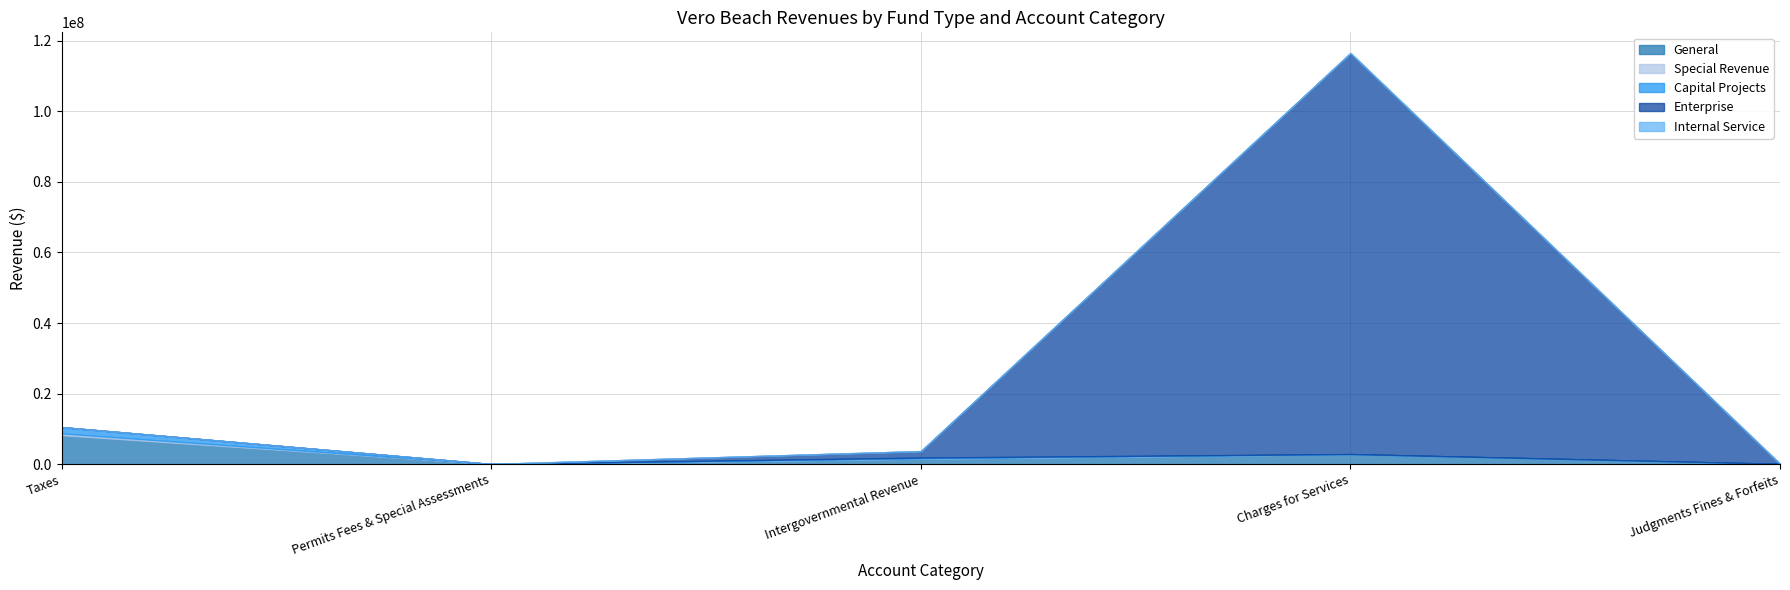

True or false: Internal Service and Enterprise cross at least once.

False